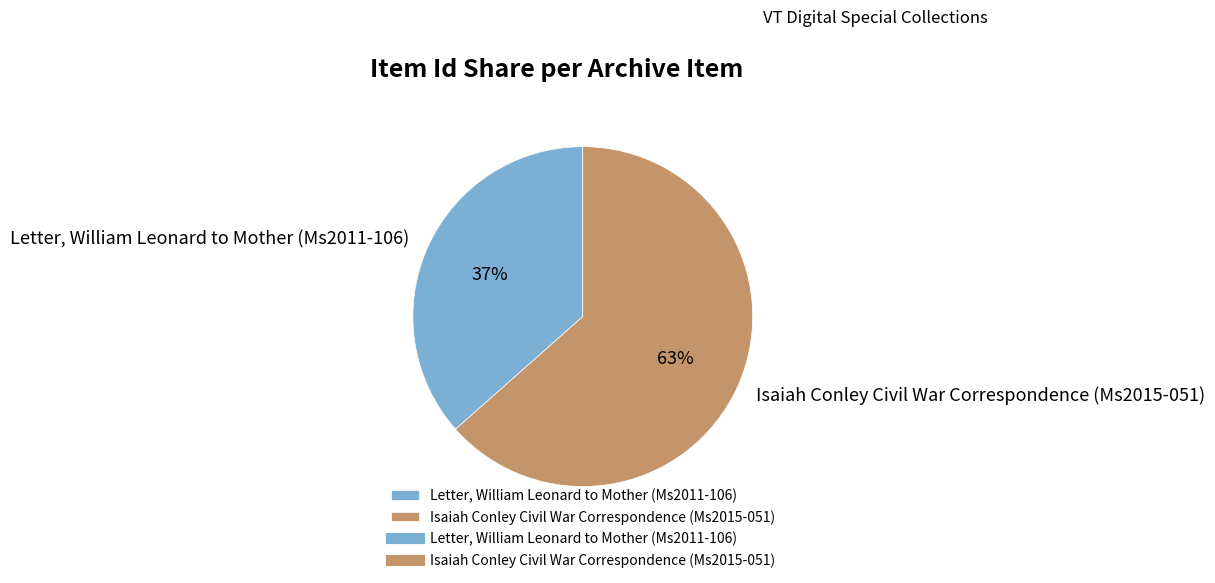

Does Letter, William Leonard to Mother (Ms2011-106) represent more than half of the total?

No